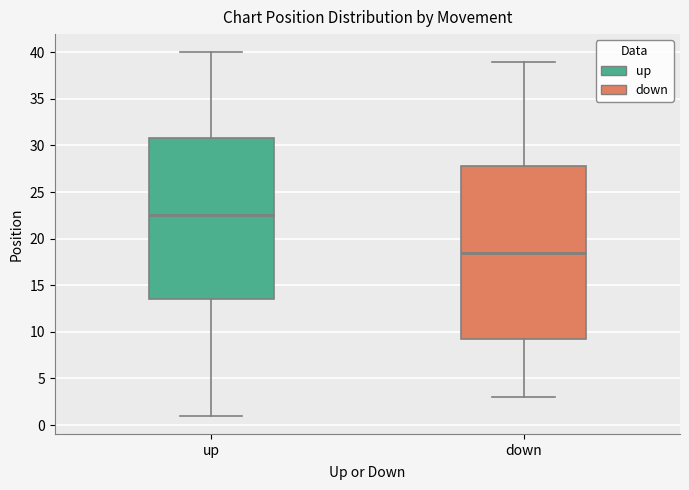

Reading left to right, read every box against the y-axis: the position of its median line, the range the box covers, and the ends of its whiskers. The values are not printed on the chart, so give them approximately, as read against the axis.

up: median 22.5, box 13.5 to 31.0, whiskers 1.0 to 40.0
down: median 18.5, box 9.5 to 28.0, whiskers 3.0 to 39.0